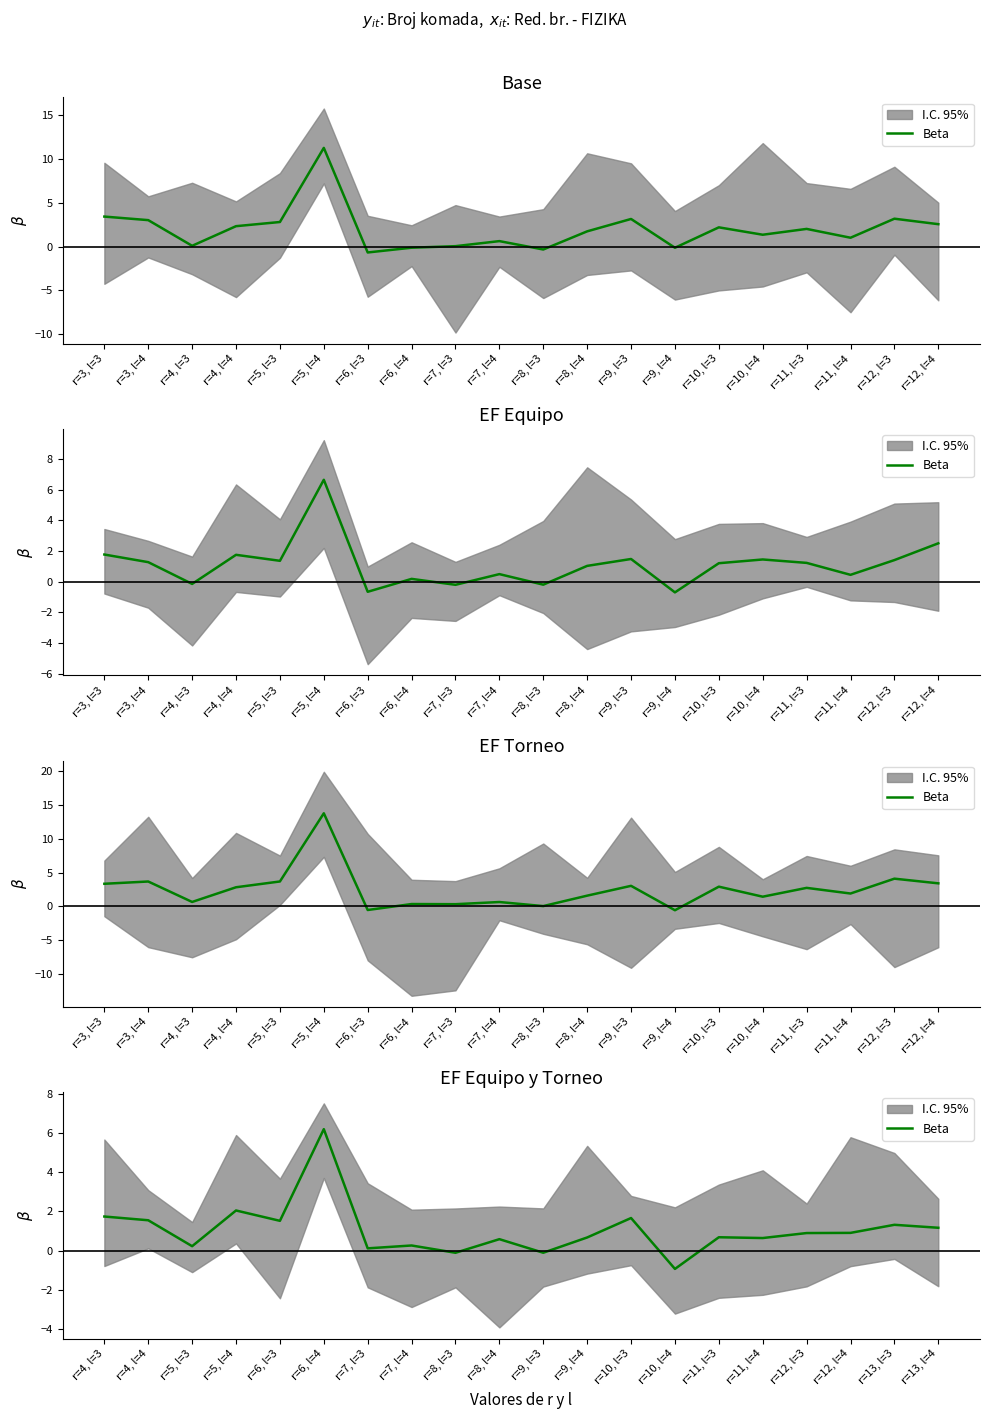

Where does the data first go above 0?

r=4, l=3